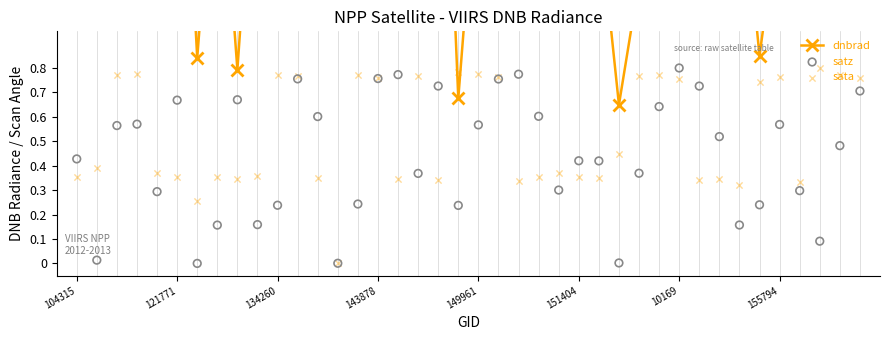

At how many categories does at least one series exceed 3?

1